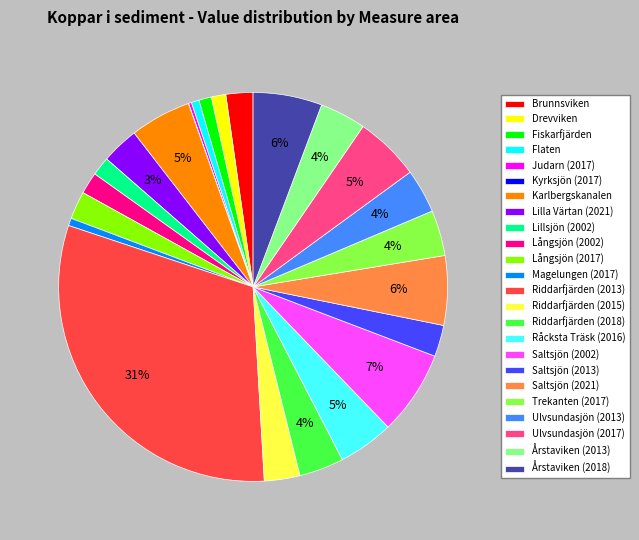

What percentage is the Saltsjön (2021) slice, to the nearest percent?

6%